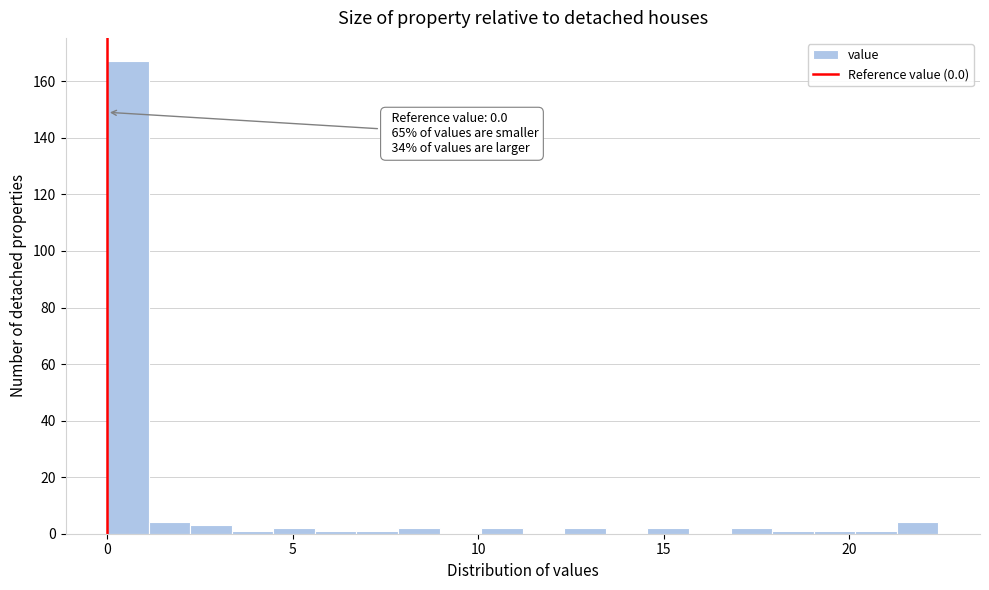

Around what value on the x-axis is the tallest bar? Give the approximate position of its centre, as read against the axis.

0.5